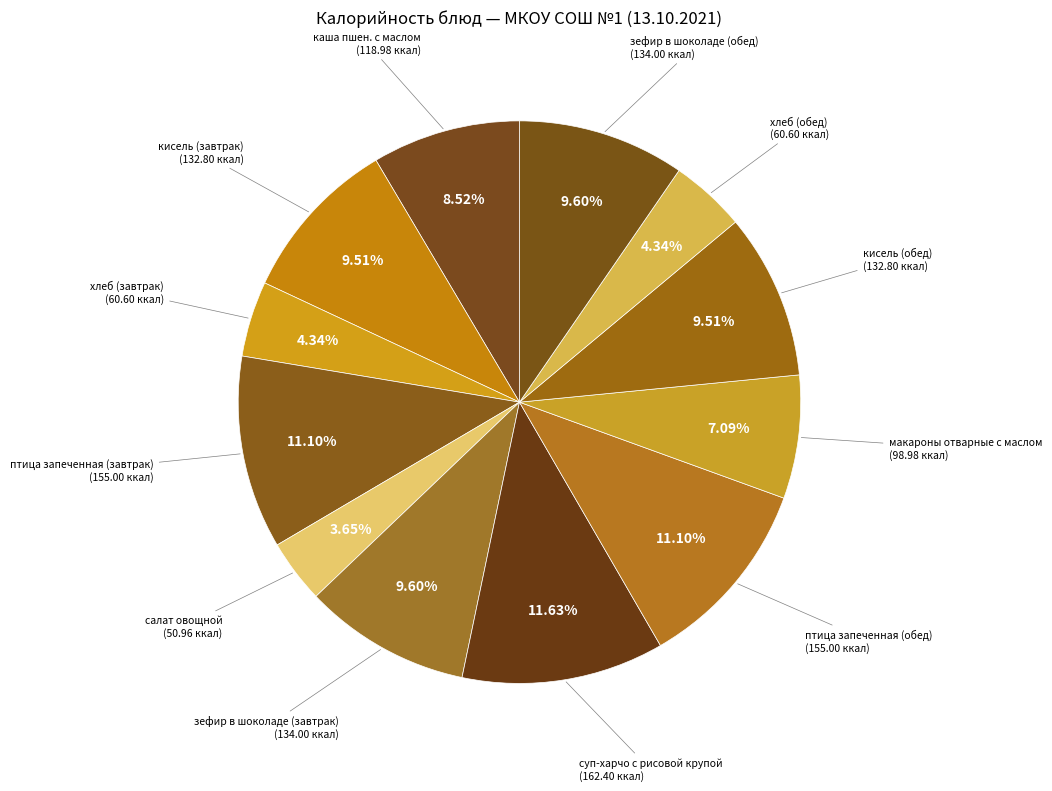

Between макароны отварные с маслом and кисель (завтрак), which is larger?

кисель (завтрак)